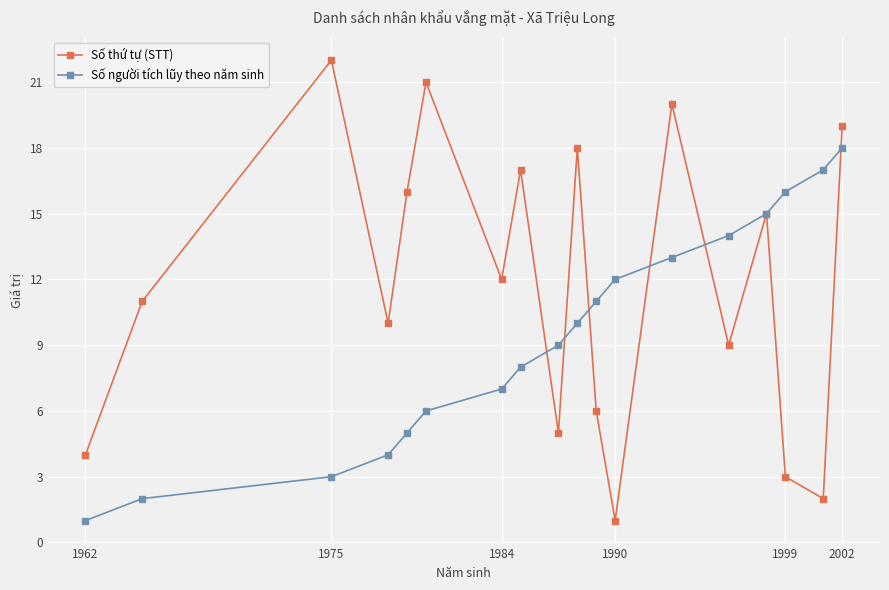

What is the maximum value for Số người tích lũy theo năm sinh?

18